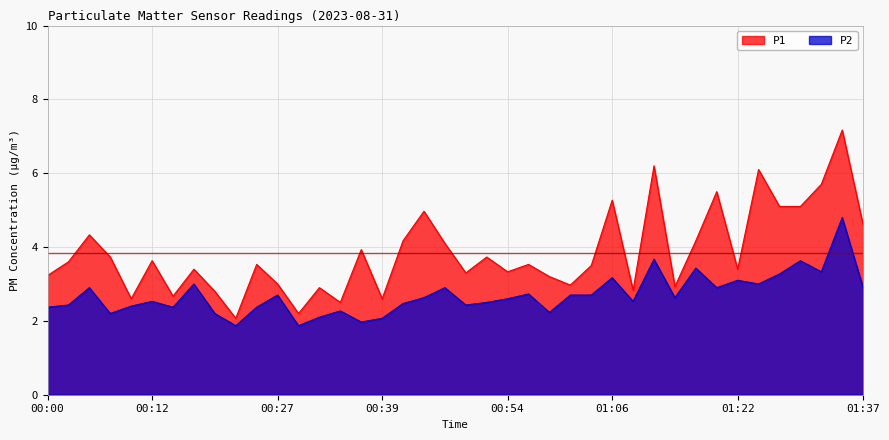

True or false: P2 has a value of 2.9 at 01:19.

True